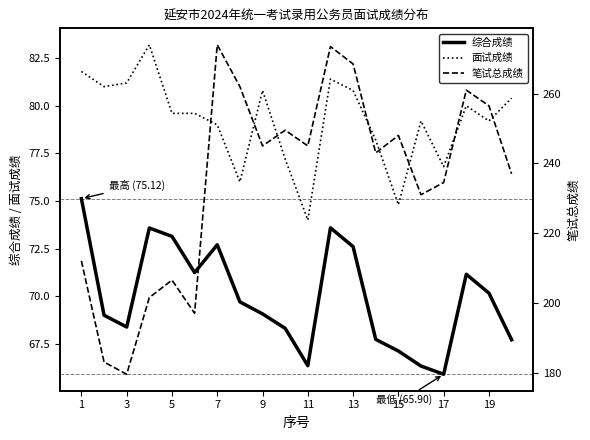

True or false: 面试成绩 and 笔试总成绩 intersect in this chart.

False